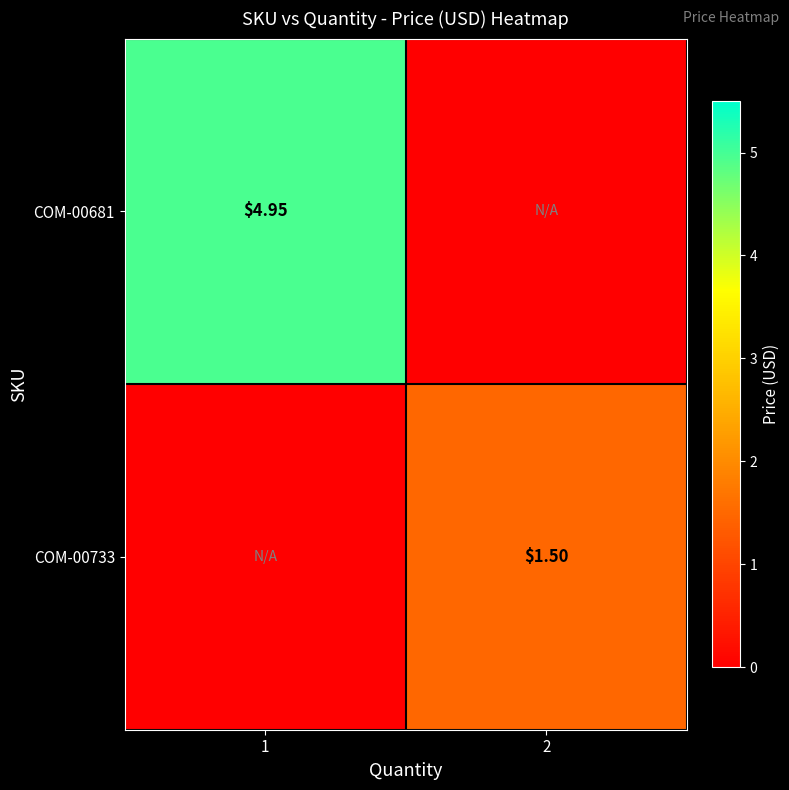

True or false: COM-00681 has a value of 2.8 at 1.

False